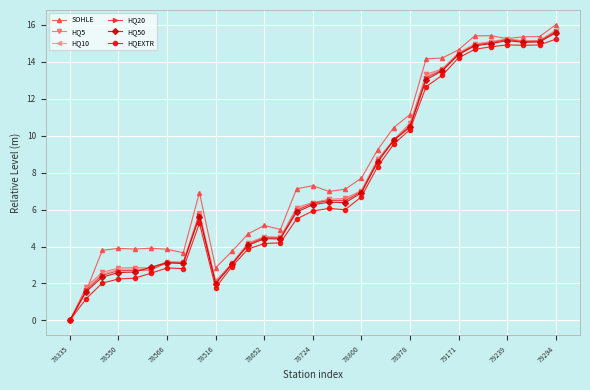

What is the value of the HQEXTR point at the 19th from the left?

6.7